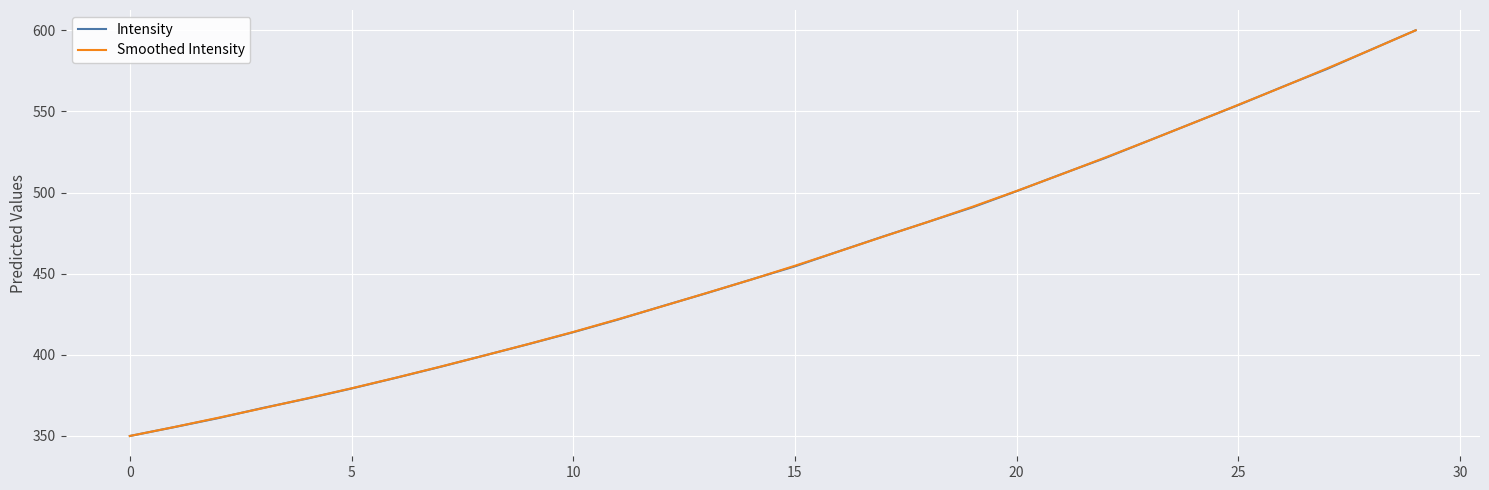

How many categories are shown in the chart?

30